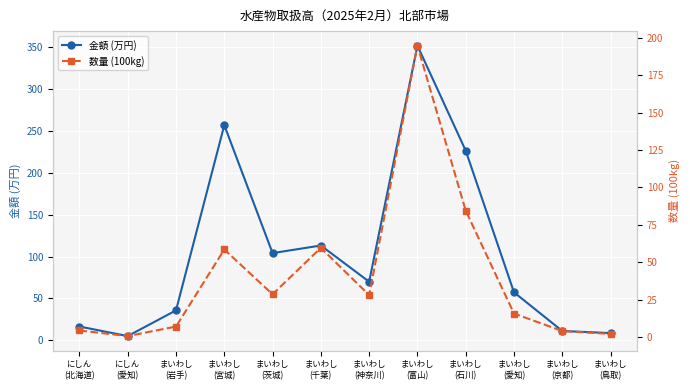

Where is 数量 (100kg) nearest to the value 97?

まいわし
(石川)